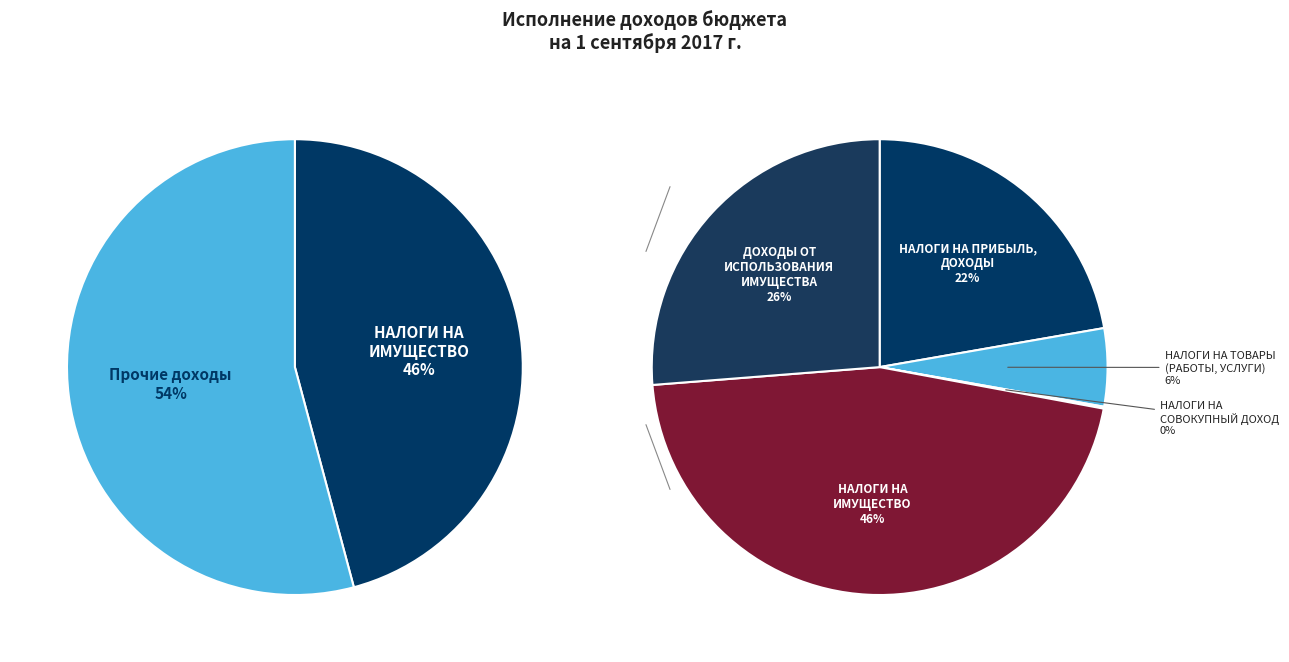

Which has a higher value, НАЛОГИ НА ПРИБЫЛЬ,
ДОХОДЫ or НАЛОГИ НА ТОВАРЫ
(РАБОТЫ, УСЛУГИ)?

НАЛОГИ НА ПРИБЫЛЬ,
ДОХОДЫ